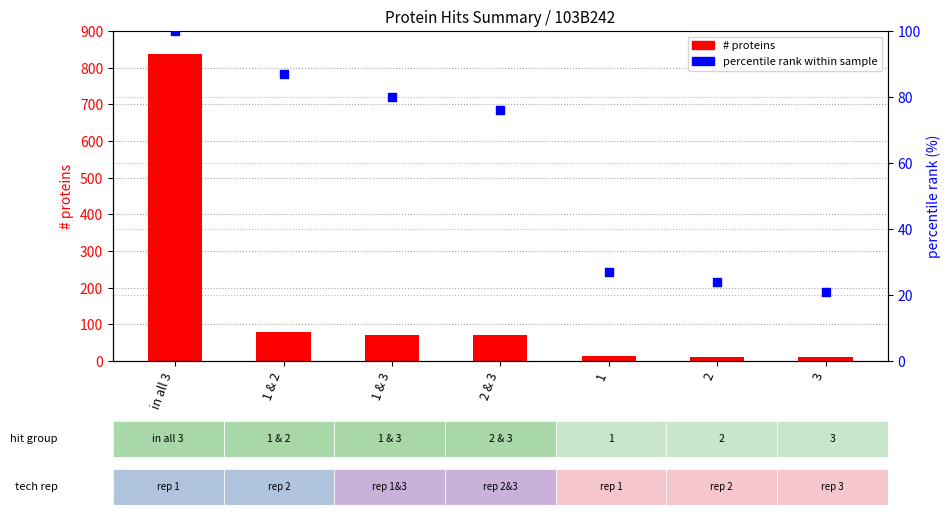

What is the total value across all series at 1 & 3?

152